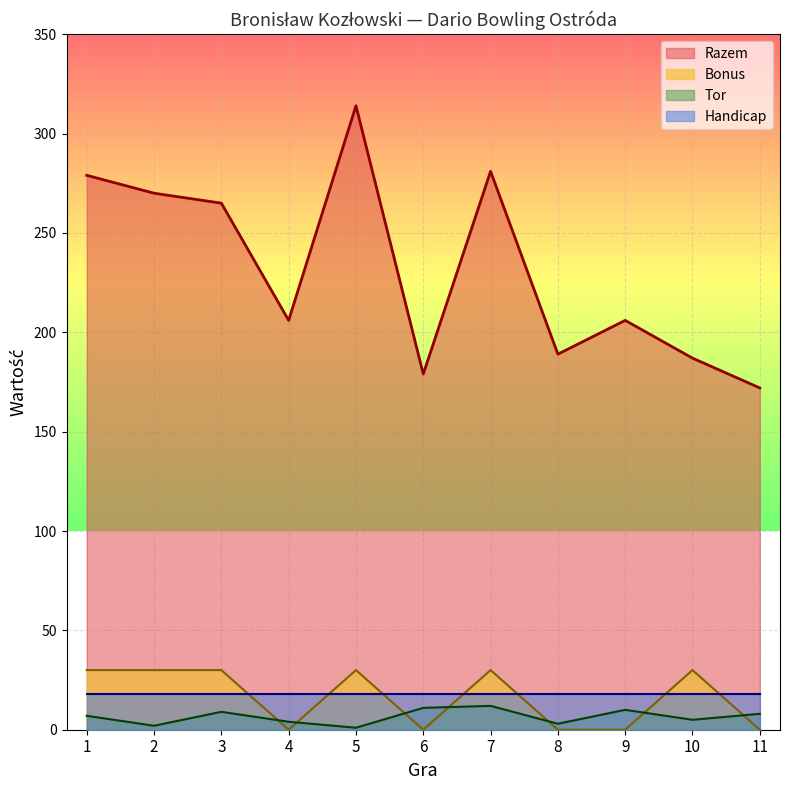

What is the difference between the maximum and minimum values in the Bonus series?

30